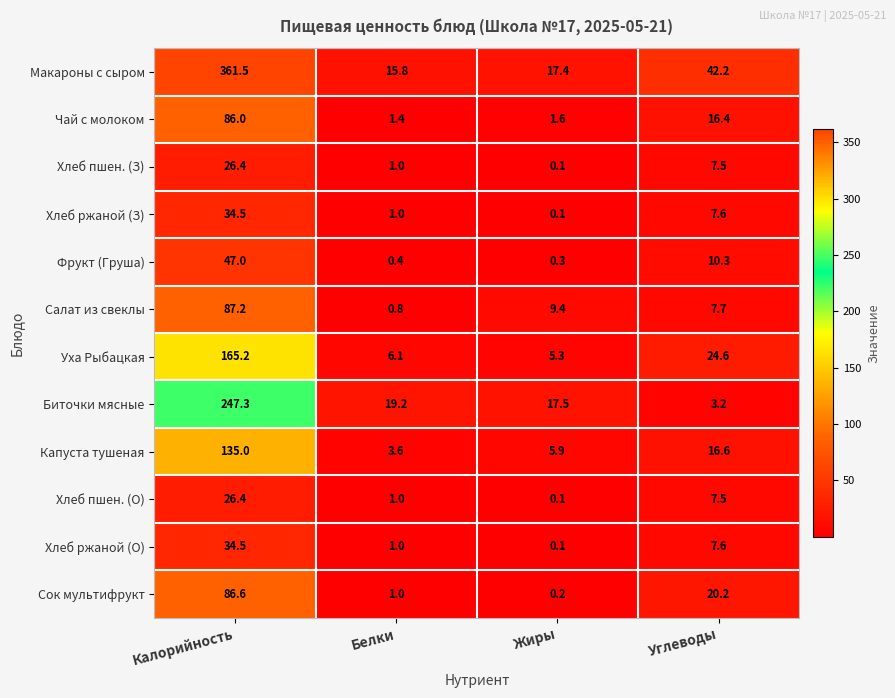

What is the average value of the Хлеб пшен. (О) series?

8.8